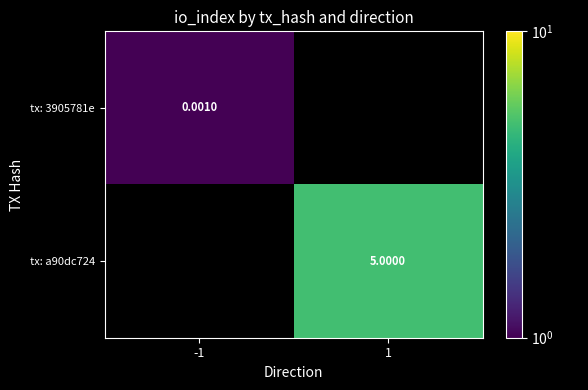

Is the value of tx: 3905781e at -1 greater than the value of tx: a90dc724 at 1?

No